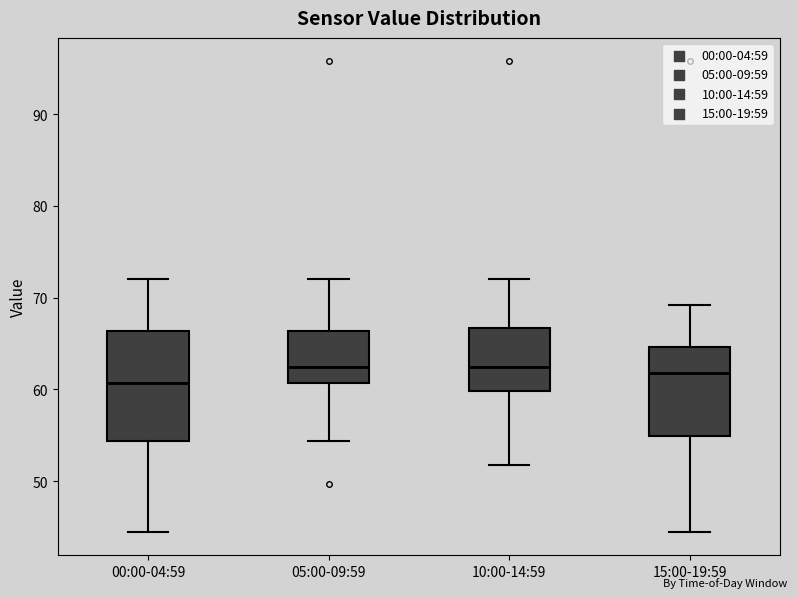

Where does the lower whisker of the box for 05:00-09:59 end on the y-axis? The values are not printed on the chart, so give them approximately, as read against the axis.

54